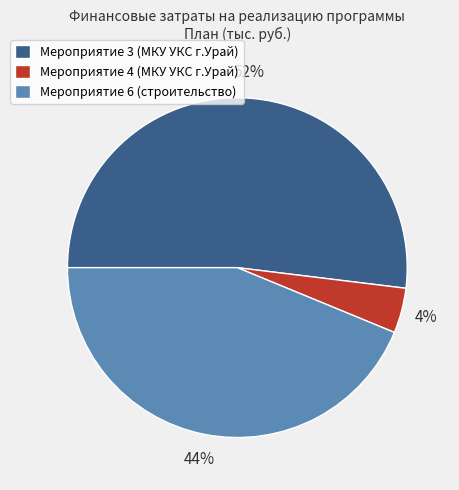

Count the number of slices in the pie.

3